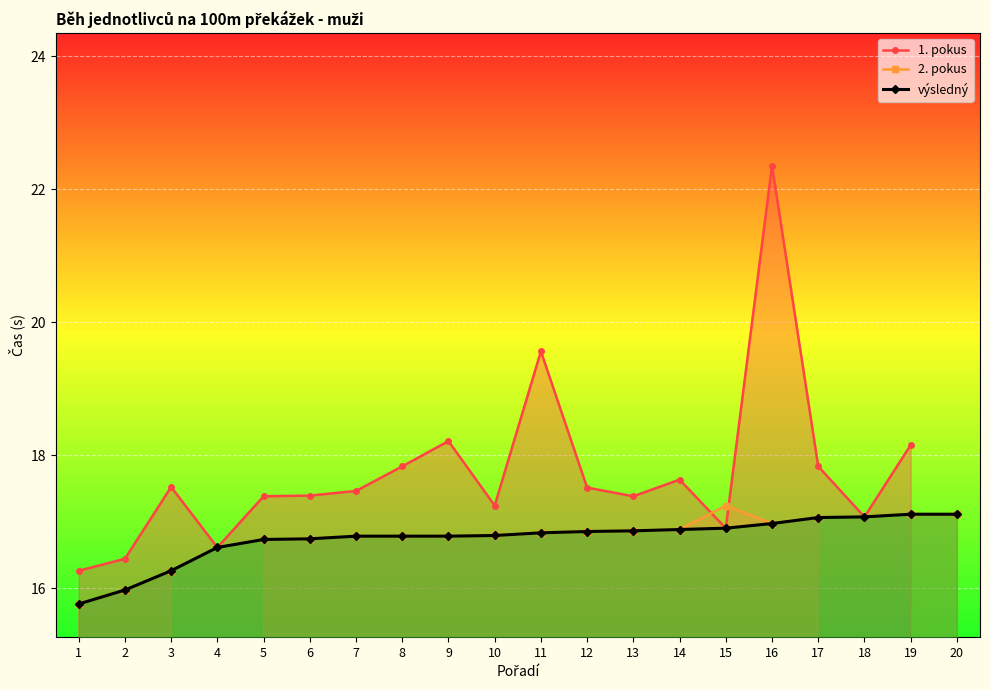

True or false: výsledný has a value of 29.6 at 14.

False